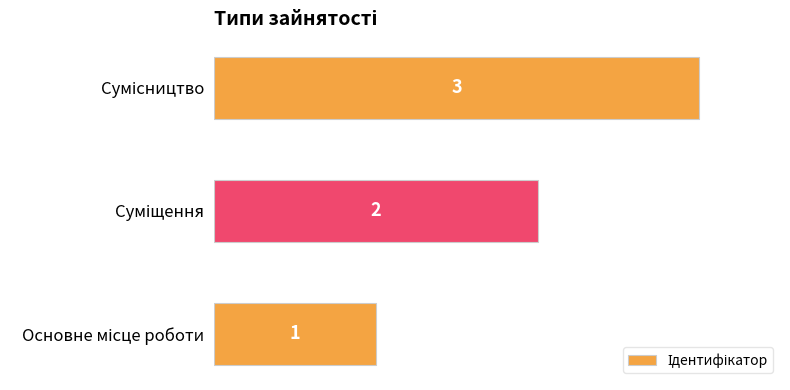

How many series are shown in this chart?

1